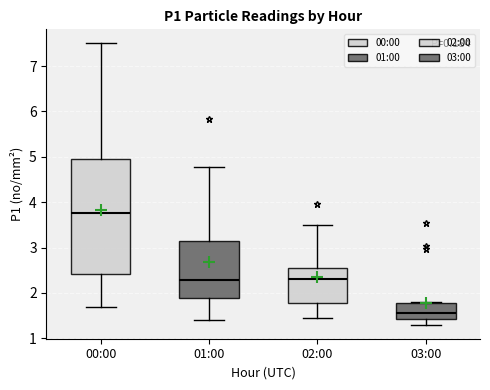

Comparing the boxes themselves (not the whiskers), which one is the tallest?

00:00